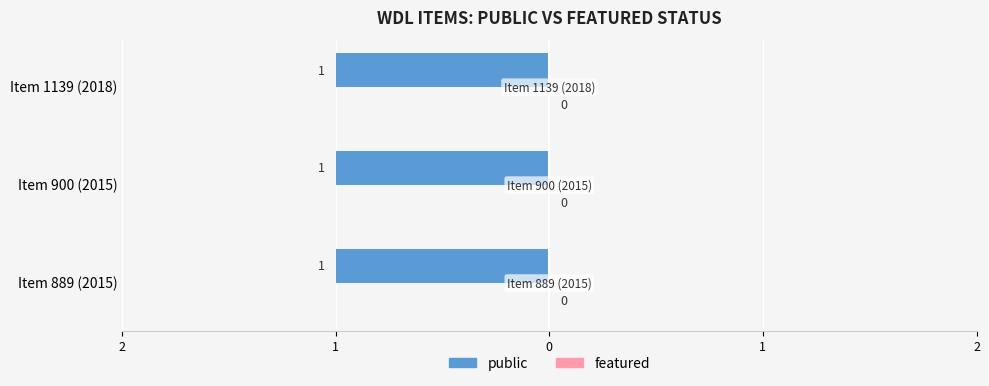

How many data points does each series have?

3